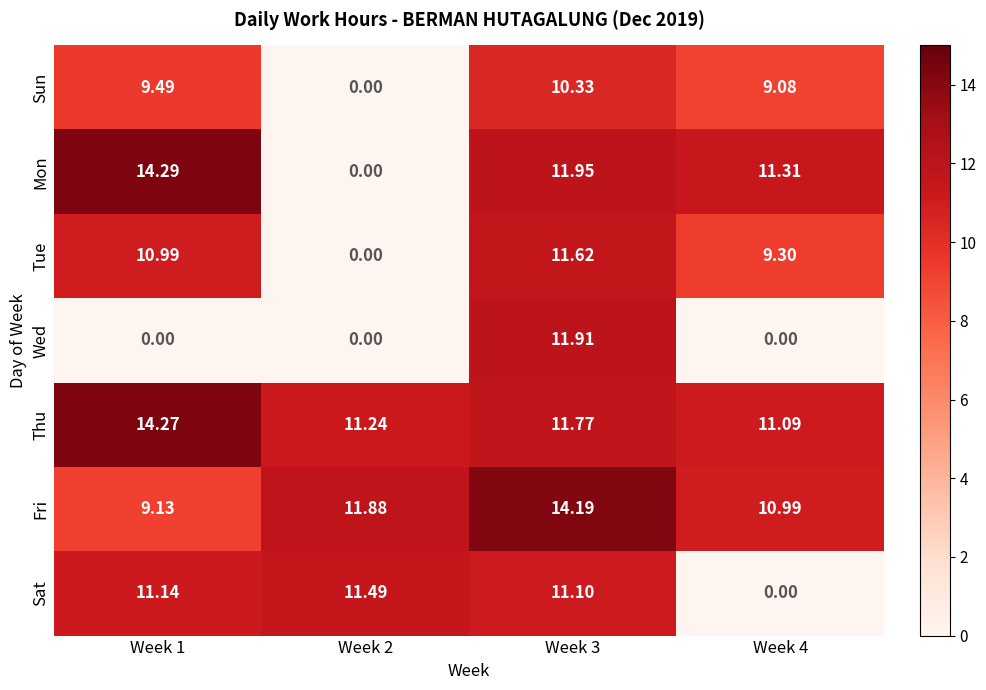

Which series has the widest spread of values?

Mon